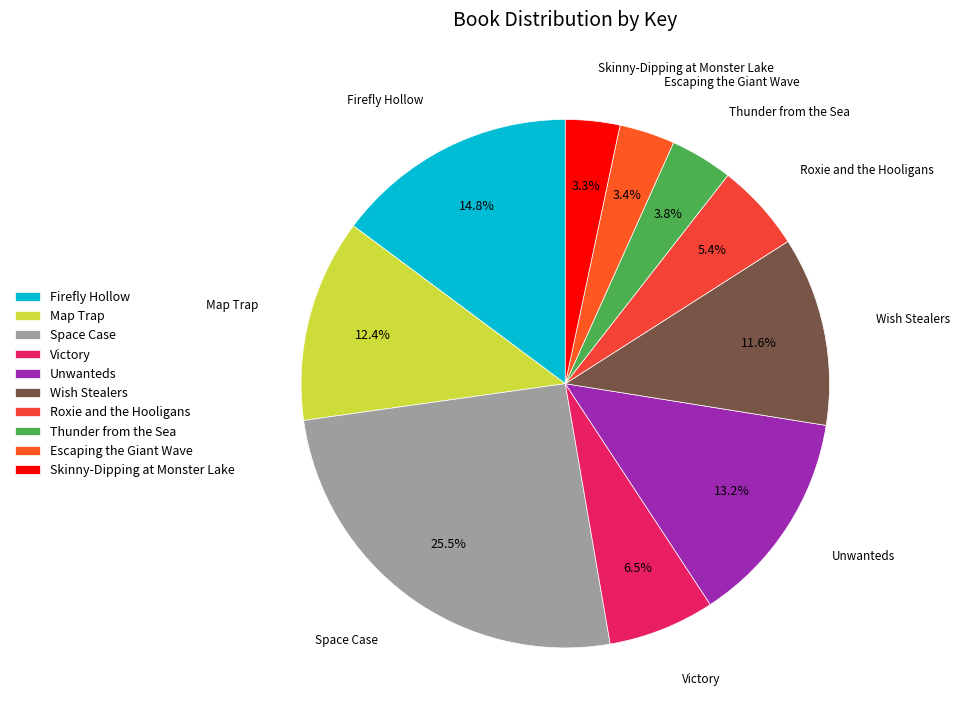

Combined, do Space Case and Thunder from the Sea account for over 50%?

No